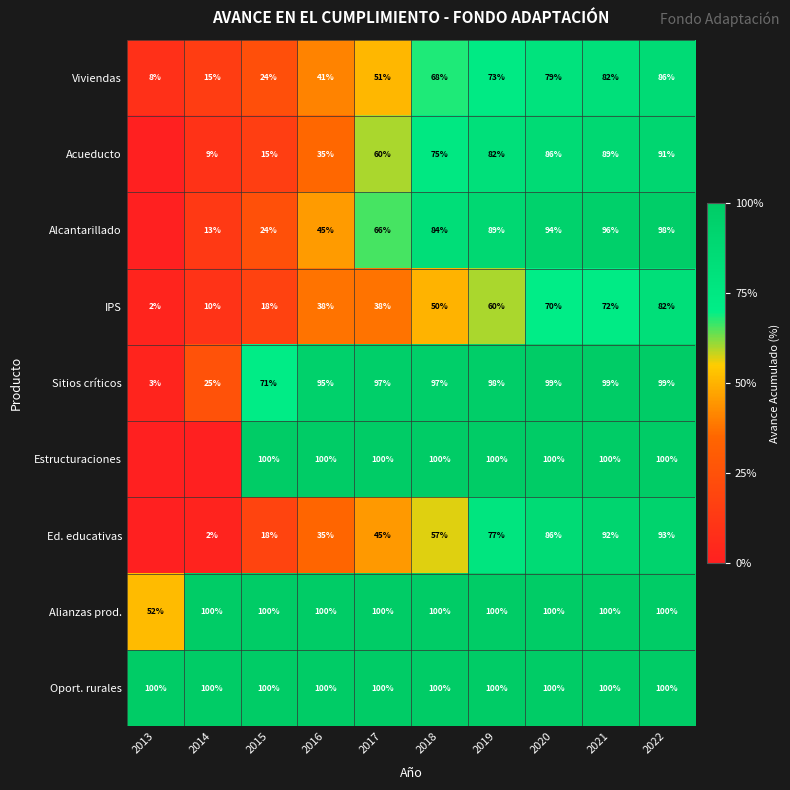

How many distinct data groups are displayed?

9